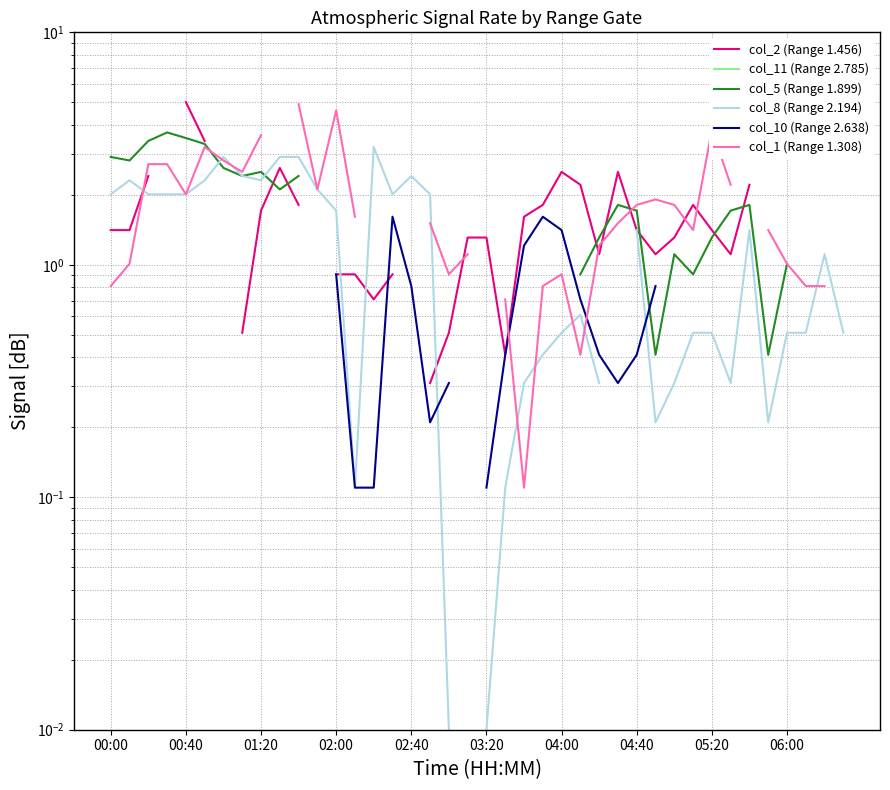

At how many categories does at least one series exceed 1?

36